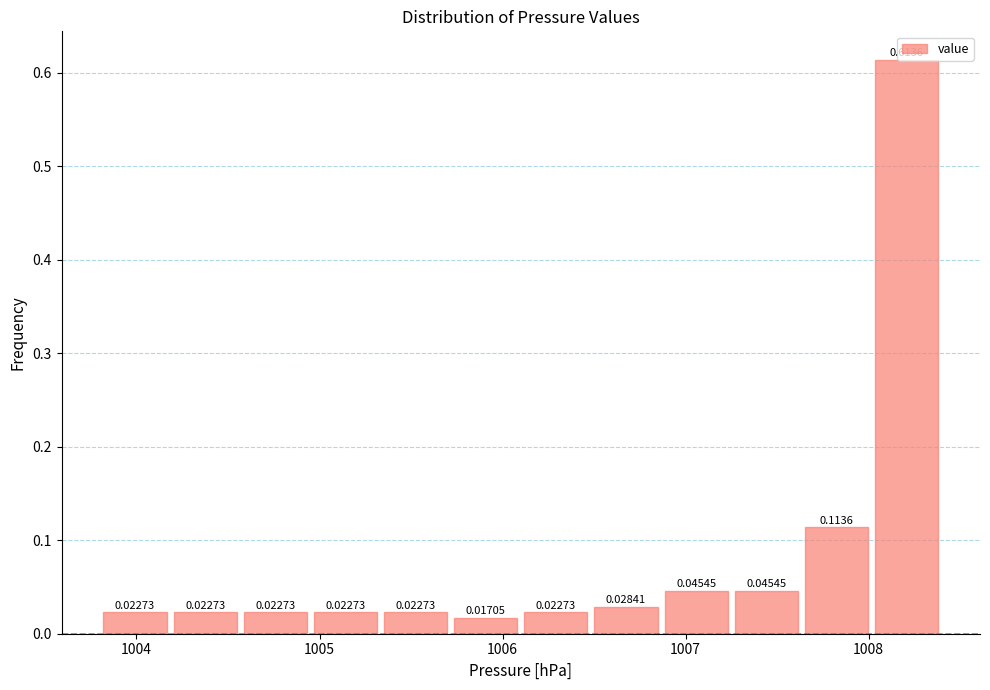

Around what value on the x-axis is the tallest bar? Give the approximate position of its centre, as read against the axis.

1008.2